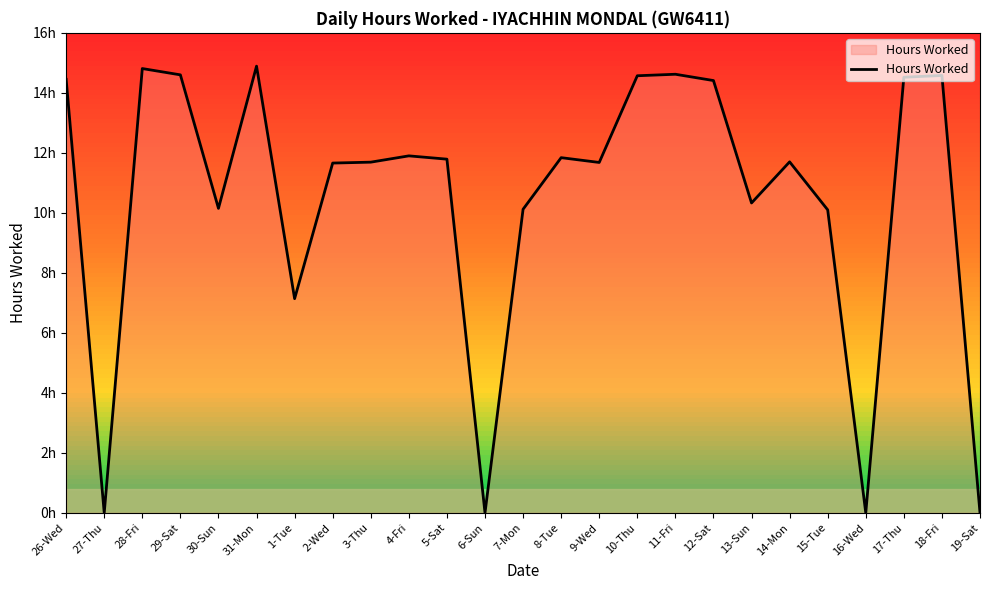

Does the chart have visible grid lines?

No